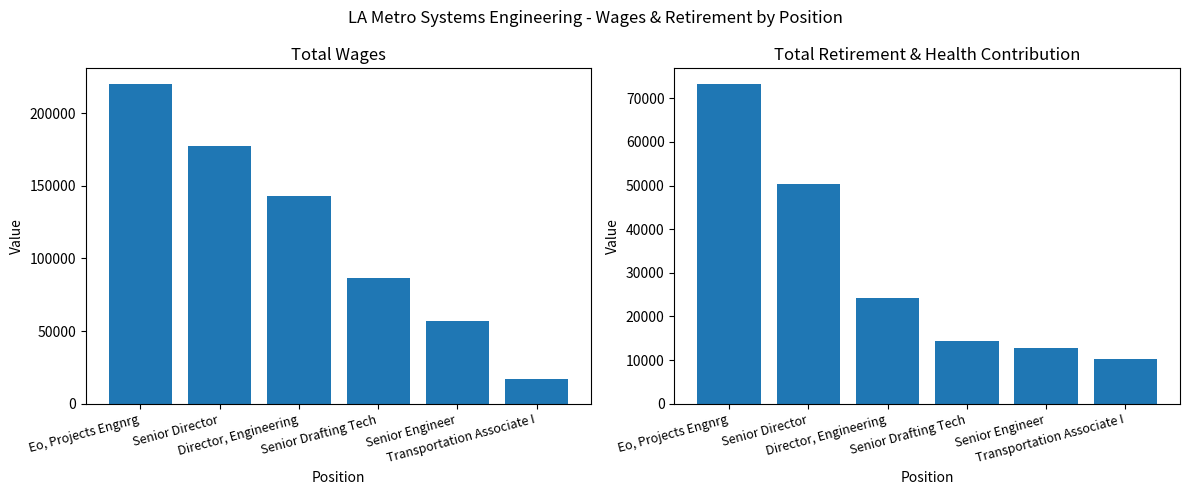

Reading left to right, extract all data points from this chart.

Total Wages: Eo, Projects Engnrg=219791	Senior Director=177552	Director, Engineering=143125	Senior Drafting Tech=86811	Senior Engineer=57003	Transportation Associate I=16857
Total Retirement & Health Contribution: Eo, Projects Engnrg=73224	Senior Director=50321	Director, Engineering=24225	Senior Drafting Tech=14423	Senior Engineer=12792	Transportation Associate I=10260